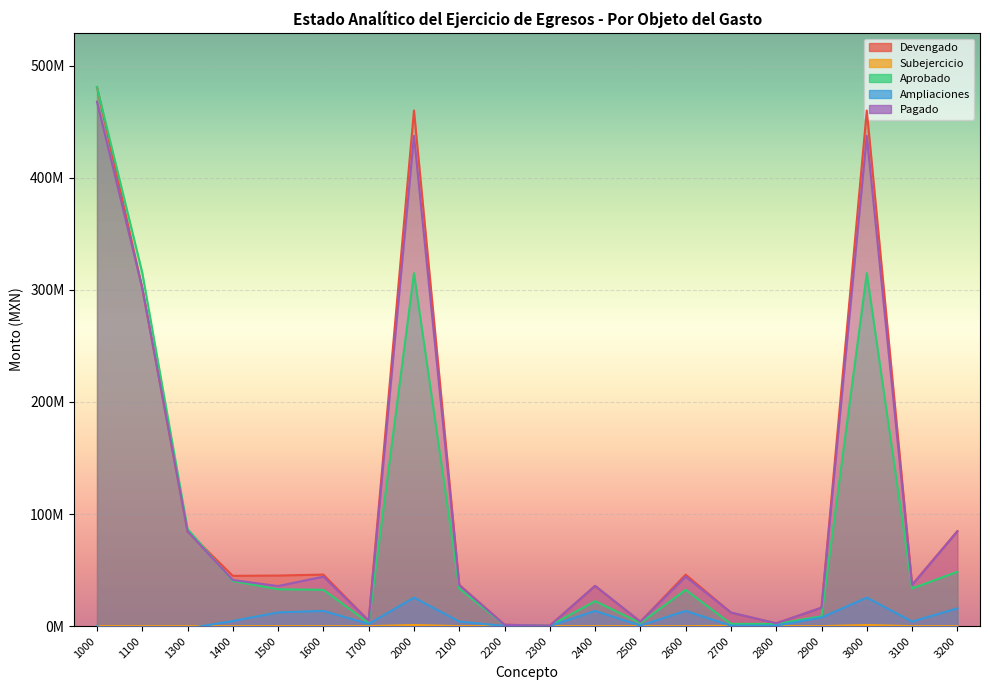

How many lines are shown in the chart?

5